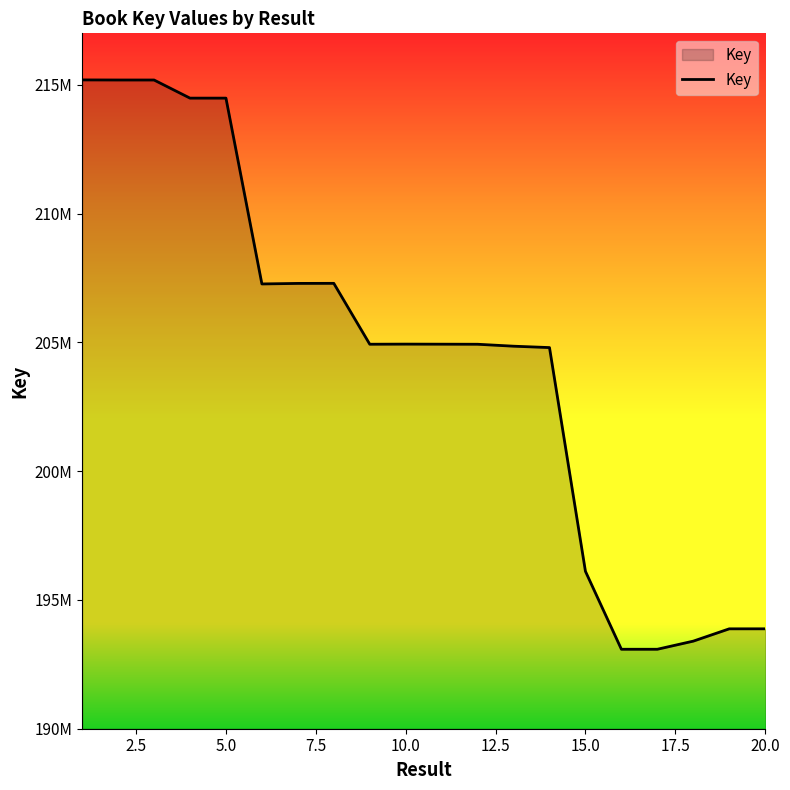

Is this an area chart (filled region under the line)?

Yes